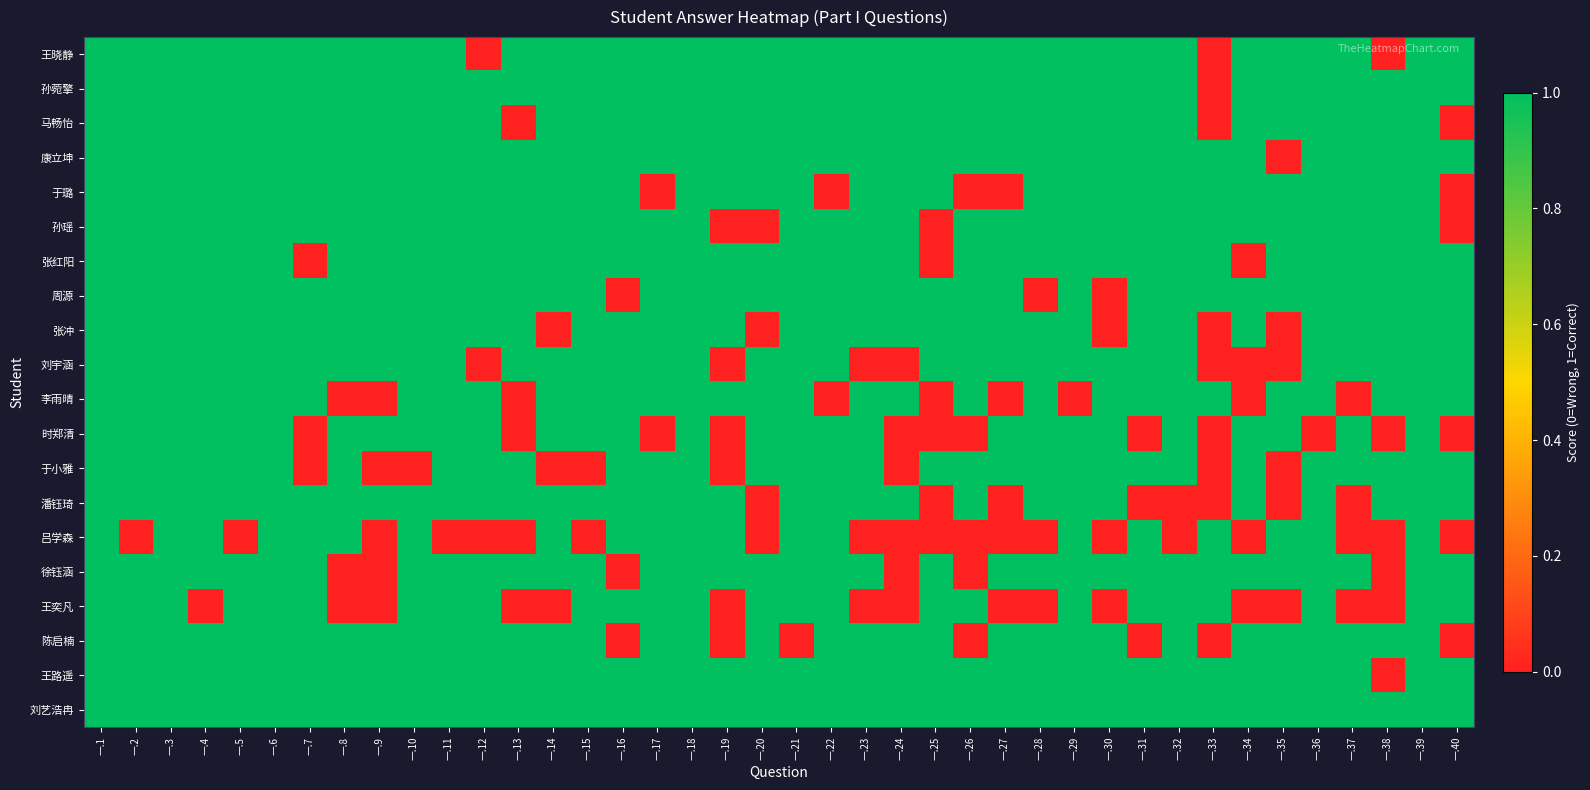

Reading right to left, extract all data points from this chart.

王晓静: 一.40=1	一.39=1	一.38=0	一.37=1	一.36=1	一.35=1	一.34=1	一.33=0	一.32=1	一.31=1	一.30=1	一.29=1	一.28=1	一.27=1	一.26=1	一.25=1	一.24=1	一.23=1	一.22=1	一.21=1	一.20=1	一.19=1	一.18=1	一.17=1	一.16=1	一.15=1	一.14=1	一.13=1	一.12=0	一.11=1	一.10=1	一.9=1	一.8=1	一.7=1	一.6=1	一.5=1	一.4=1	一.3=1	一.2=1	一.1=1
孙菀擎: 一.40=1	一.39=1	一.38=1	一.37=1	一.36=1	一.35=1	一.34=1	一.33=0	一.32=1	一.31=1	一.30=1	一.29=1	一.28=1	一.27=1	一.26=1	一.25=1	一.24=1	一.23=1	一.22=1	一.21=1	一.20=1	一.19=1	一.18=1	一.17=1	一.16=1	一.15=1	一.14=1	一.13=1	一.12=1	一.11=1	一.10=1	一.9=1	一.8=1	一.7=1	一.6=1	一.5=1	一.4=1	一.3=1	一.2=1	一.1=1
马畅怡: 一.40=0	一.39=1	一.38=1	一.37=1	一.36=1	一.35=1	一.34=1	一.33=0	一.32=1	一.31=1	一.30=1	一.29=1	一.28=1	一.27=1	一.26=1	一.25=1	一.24=1	一.23=1	一.22=1	一.21=1	一.20=1	一.19=1	一.18=1	一.17=1	一.16=1	一.15=1	一.14=1	一.13=0	一.12=1	一.11=1	一.10=1	一.9=1	一.8=1	一.7=1	一.6=1	一.5=1	一.4=1	一.3=1	一.2=1	一.1=1
康立坤: 一.40=1	一.39=1	一.38=1	一.37=1	一.36=1	一.35=0	一.34=1	一.33=1	一.32=1	一.31=1	一.30=1	一.29=1	一.28=1	一.27=1	一.26=1	一.25=1	一.24=1	一.23=1	一.22=1	一.21=1	一.20=1	一.19=1	一.18=1	一.17=1	一.16=1	一.15=1	一.14=1	一.13=1	一.12=1	一.11=1	一.10=1	一.9=1	一.8=1	一.7=1	一.6=1	一.5=1	一.4=1	一.3=1	一.2=1	一.1=1
于璐: 一.40=0	一.39=1	一.38=1	一.37=1	一.36=1	一.35=1	一.34=1	一.33=1	一.32=1	一.31=1	一.30=1	一.29=1	一.28=1	一.27=0	一.26=0	一.25=1	一.24=1	一.23=1	一.22=0	一.21=1	一.20=1	一.19=1	一.18=1	一.17=0	一.16=1	一.15=1	一.14=1	一.13=1	一.12=1	一.11=1	一.10=1	一.9=1	一.8=1	一.7=1	一.6=1	一.5=1	一.4=1	一.3=1	一.2=1	一.1=1
孙瑶: 一.40=0	一.39=1	一.38=1	一.37=1	一.36=1	一.35=1	一.34=1	一.33=1	一.32=1	一.31=1	一.30=1	一.29=1	一.28=1	一.27=1	一.26=1	一.25=0	一.24=1	一.23=1	一.22=1	一.21=1	一.20=0	一.19=0	一.18=1	一.17=1	一.16=1	一.15=1	一.14=1	一.13=1	一.12=1	一.11=1	一.10=1	一.9=1	一.8=1	一.7=1	一.6=1	一.5=1	一.4=1	一.3=1	一.2=1	一.1=1
张红阳: 一.40=1	一.39=1	一.38=1	一.37=1	一.36=1	一.35=1	一.34=0	一.33=1	一.32=1	一.31=1	一.30=1	一.29=1	一.28=1	一.27=1	一.26=1	一.25=0	一.24=1	一.23=1	一.22=1	一.21=1	一.20=1	一.19=1	一.18=1	一.17=1	一.16=1	一.15=1	一.14=1	一.13=1	一.12=1	一.11=1	一.10=1	一.9=1	一.8=1	一.7=0	一.6=1	一.5=1	一.4=1	一.3=1	一.2=1	一.1=1
周源: 一.40=1	一.39=1	一.38=1	一.37=1	一.36=1	一.35=1	一.34=1	一.33=1	一.32=1	一.31=1	一.30=0	一.29=1	一.28=0	一.27=1	一.26=1	一.25=1	一.24=1	一.23=1	一.22=1	一.21=1	一.20=1	一.19=1	一.18=1	一.17=1	一.16=0	一.15=1	一.14=1	一.13=1	一.12=1	一.11=1	一.10=1	一.9=1	一.8=1	一.7=1	一.6=1	一.5=1	一.4=1	一.3=1	一.2=1	一.1=1
张冲: 一.40=1	一.39=1	一.38=1	一.37=1	一.36=1	一.35=0	一.34=1	一.33=0	一.32=1	一.31=1	一.30=0	一.29=1	一.28=1	一.27=1	一.26=1	一.25=1	一.24=1	一.23=1	一.22=1	一.21=1	一.20=0	一.19=1	一.18=1	一.17=1	一.16=1	一.15=1	一.14=0	一.13=1	一.12=1	一.11=1	一.10=1	一.9=1	一.8=1	一.7=1	一.6=1	一.5=1	一.4=1	一.3=1	一.2=1	一.1=1
刘宇涵: 一.40=1	一.39=1	一.38=1	一.37=1	一.36=1	一.35=0	一.34=0	一.33=0	一.32=1	一.31=1	一.30=1	一.29=1	一.28=1	一.27=1	一.26=1	一.25=1	一.24=0	一.23=0	一.22=1	一.21=1	一.20=1	一.19=0	一.18=1	一.17=1	一.16=1	一.15=1	一.14=1	一.13=1	一.12=0	一.11=1	一.10=1	一.9=1	一.8=1	一.7=1	一.6=1	一.5=1	一.4=1	一.3=1	一.2=1	一.1=1
李雨晴: 一.40=1	一.39=1	一.38=1	一.37=0	一.36=1	一.35=1	一.34=0	一.33=1	一.32=1	一.31=1	一.30=1	一.29=0	一.28=1	一.27=0	一.26=1	一.25=0	一.24=1	一.23=1	一.22=0	一.21=1	一.20=1	一.19=1	一.18=1	一.17=1	一.16=1	一.15=1	一.14=1	一.13=0	一.12=1	一.11=1	一.10=1	一.9=0	一.8=0	一.7=1	一.6=1	一.5=1	一.4=1	一.3=1	一.2=1	一.1=1
时郑清: 一.40=0	一.39=1	一.38=0	一.37=1	一.36=0	一.35=1	一.34=1	一.33=0	一.32=1	一.31=0	一.30=1	一.29=1	一.28=1	一.27=1	一.26=0	一.25=0	一.24=0	一.23=1	一.22=1	一.21=1	一.20=1	一.19=0	一.18=1	一.17=0	一.16=1	一.15=1	一.14=1	一.13=0	一.12=1	一.11=1	一.10=1	一.9=1	一.8=1	一.7=0	一.6=1	一.5=1	一.4=1	一.3=1	一.2=1	一.1=1
于小雅: 一.40=1	一.39=1	一.38=1	一.37=1	一.36=1	一.35=0	一.34=1	一.33=0	一.32=1	一.31=1	一.30=1	一.29=1	一.28=1	一.27=1	一.26=1	一.25=1	一.24=0	一.23=1	一.22=1	一.21=1	一.20=1	一.19=0	一.18=1	一.17=1	一.16=1	一.15=0	一.14=0	一.13=1	一.12=1	一.11=1	一.10=0	一.9=0	一.8=1	一.7=0	一.6=1	一.5=1	一.4=1	一.3=1	一.2=1	一.1=1
潘钰琦: 一.40=1	一.39=1	一.38=1	一.37=0	一.36=1	一.35=0	一.34=1	一.33=0	一.32=0	一.31=0	一.30=1	一.29=1	一.28=1	一.27=0	一.26=1	一.25=0	一.24=1	一.23=1	一.22=1	一.21=1	一.20=0	一.19=1	一.18=1	一.17=1	一.16=1	一.15=1	一.14=1	一.13=1	一.12=1	一.11=1	一.10=1	一.9=1	一.8=1	一.7=1	一.6=1	一.5=1	一.4=1	一.3=1	一.2=1	一.1=1
吕学森: 一.40=0	一.39=1	一.38=0	一.37=0	一.36=1	一.35=1	一.34=0	一.33=1	一.32=0	一.31=1	一.30=0	一.29=1	一.28=0	一.27=0	一.26=0	一.25=0	一.24=0	一.23=0	一.22=1	一.21=1	一.20=0	一.19=1	一.18=1	一.17=1	一.16=1	一.15=0	一.14=1	一.13=0	一.12=0	一.11=0	一.10=1	一.9=0	一.8=1	一.7=1	一.6=1	一.5=0	一.4=1	一.3=1	一.2=0	一.1=1
徐钰涵: 一.40=1	一.39=1	一.38=0	一.37=1	一.36=1	一.35=1	一.34=1	一.33=1	一.32=1	一.31=1	一.30=1	一.29=1	一.28=1	一.27=1	一.26=0	一.25=1	一.24=0	一.23=1	一.22=1	一.21=1	一.20=1	一.19=1	一.18=1	一.17=1	一.16=0	一.15=1	一.14=1	一.13=1	一.12=1	一.11=1	一.10=1	一.9=0	一.8=0	一.7=1	一.6=1	一.5=1	一.4=1	一.3=1	一.2=1	一.1=1
王奕凡: 一.40=1	一.39=1	一.38=0	一.37=0	一.36=1	一.35=0	一.34=0	一.33=1	一.32=1	一.31=1	一.30=0	一.29=1	一.28=0	一.27=0	一.26=1	一.25=1	一.24=0	一.23=0	一.22=1	一.21=1	一.20=1	一.19=0	一.18=1	一.17=1	一.16=1	一.15=1	一.14=0	一.13=0	一.12=1	一.11=1	一.10=1	一.9=0	一.8=0	一.7=1	一.6=1	一.5=1	一.4=0	一.3=1	一.2=1	一.1=1
陈启楠: 一.40=0	一.39=1	一.38=1	一.37=1	一.36=1	一.35=1	一.34=1	一.33=0	一.32=1	一.31=0	一.30=1	一.29=1	一.28=1	一.27=1	一.26=0	一.25=1	一.24=1	一.23=1	一.22=1	一.21=0	一.20=1	一.19=0	一.18=1	一.17=1	一.16=0	一.15=1	一.14=1	一.13=1	一.12=1	一.11=1	一.10=1	一.9=1	一.8=1	一.7=1	一.6=1	一.5=1	一.4=1	一.3=1	一.2=1	一.1=1
王路遥: 一.40=1	一.39=1	一.38=0	一.37=1	一.36=1	一.35=1	一.34=1	一.33=1	一.32=1	一.31=1	一.30=1	一.29=1	一.28=1	一.27=1	一.26=1	一.25=1	一.24=1	一.23=1	一.22=1	一.21=1	一.20=1	一.19=1	一.18=1	一.17=1	一.16=1	一.15=1	一.14=1	一.13=1	一.12=1	一.11=1	一.10=1	一.9=1	一.8=1	一.7=1	一.6=1	一.5=1	一.4=1	一.3=1	一.2=1	一.1=1
刘艺浩冉: 一.40=1	一.39=1	一.38=1	一.37=1	一.36=1	一.35=1	一.34=1	一.33=1	一.32=1	一.31=1	一.30=1	一.29=1	一.28=1	一.27=1	一.26=1	一.25=1	一.24=1	一.23=1	一.22=1	一.21=1	一.20=1	一.19=1	一.18=1	一.17=1	一.16=1	一.15=1	一.14=1	一.13=1	一.12=1	一.11=1	一.10=1	一.9=1	一.8=1	一.7=1	一.6=1	一.5=1	一.4=1	一.3=1	一.2=1	一.1=1